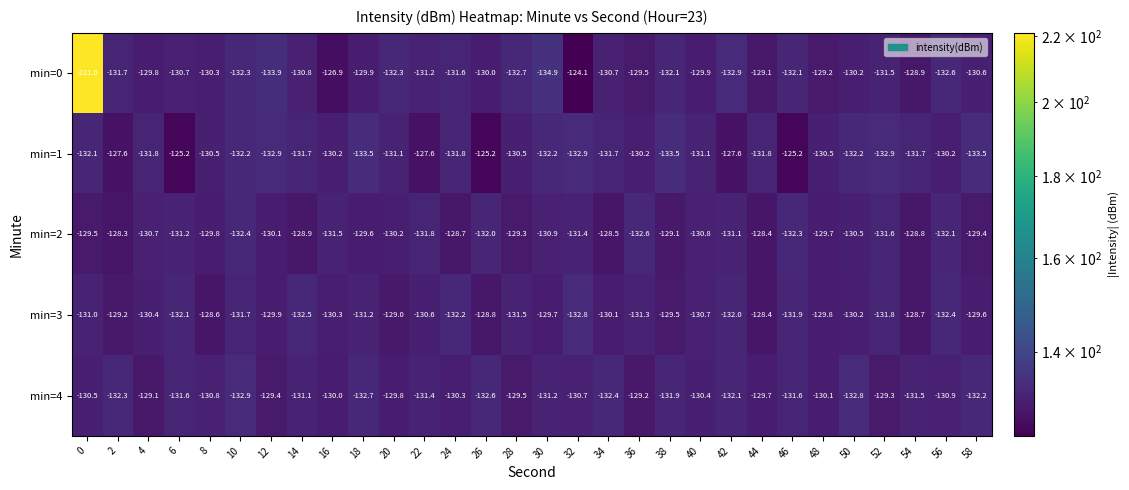

Count the number of categories in the chart.

30